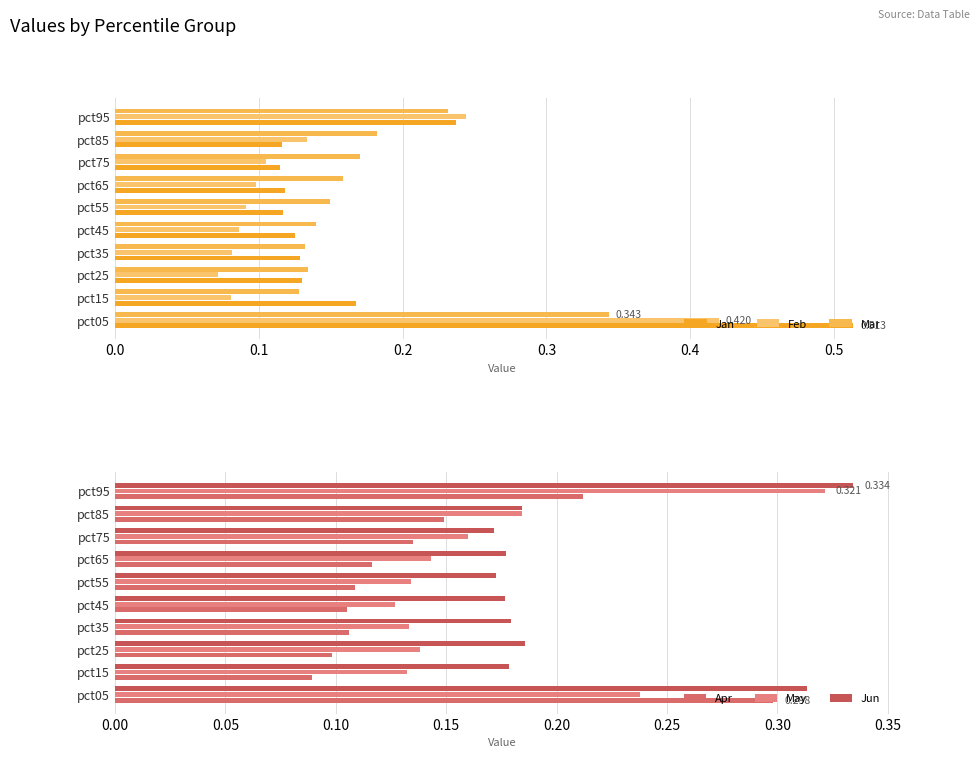

What is the average value of the May series?

0.2